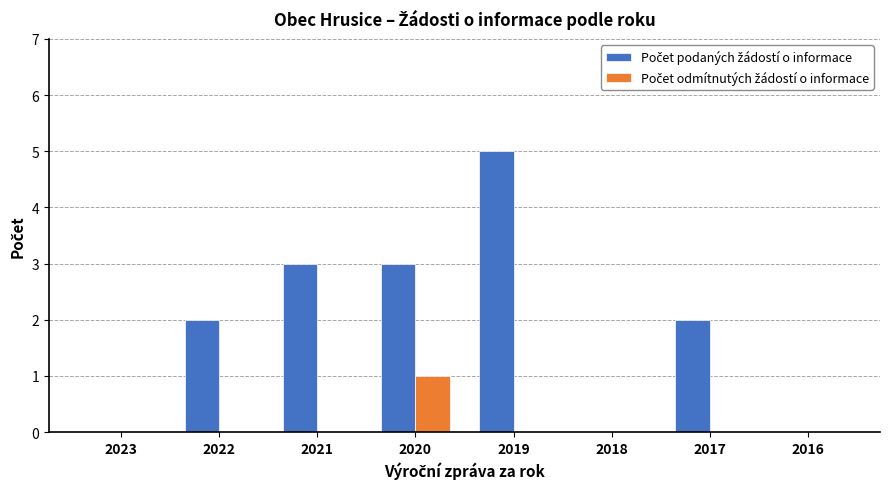

At which category is the sum across all series the highest?

2019